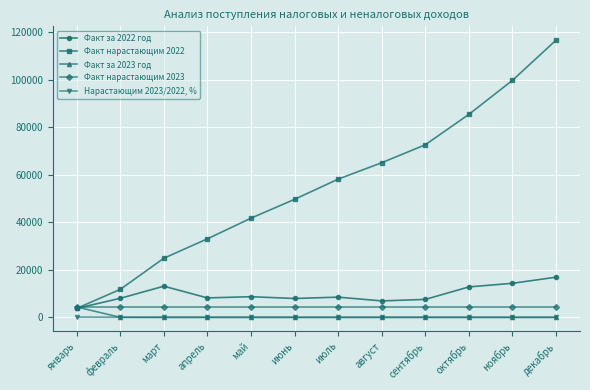

Is it true that Факт за 2022 год equals 8494.4 at июль?

True